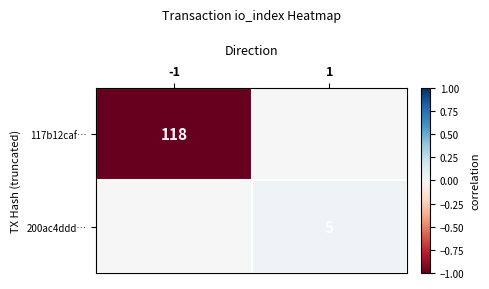

The value of 200ac4ddd… at 1 is 7. True or false?

False